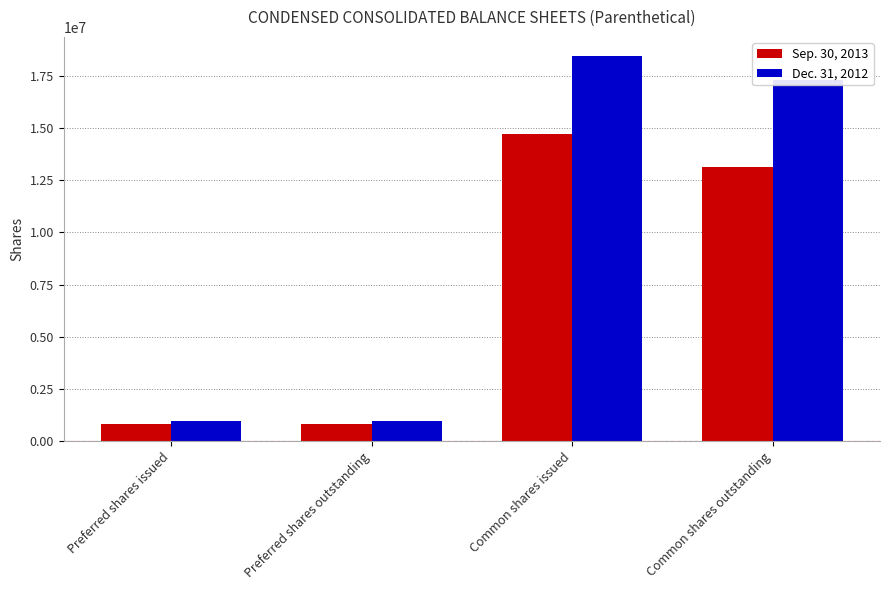

What position from the left is Preferred shares outstanding?

2